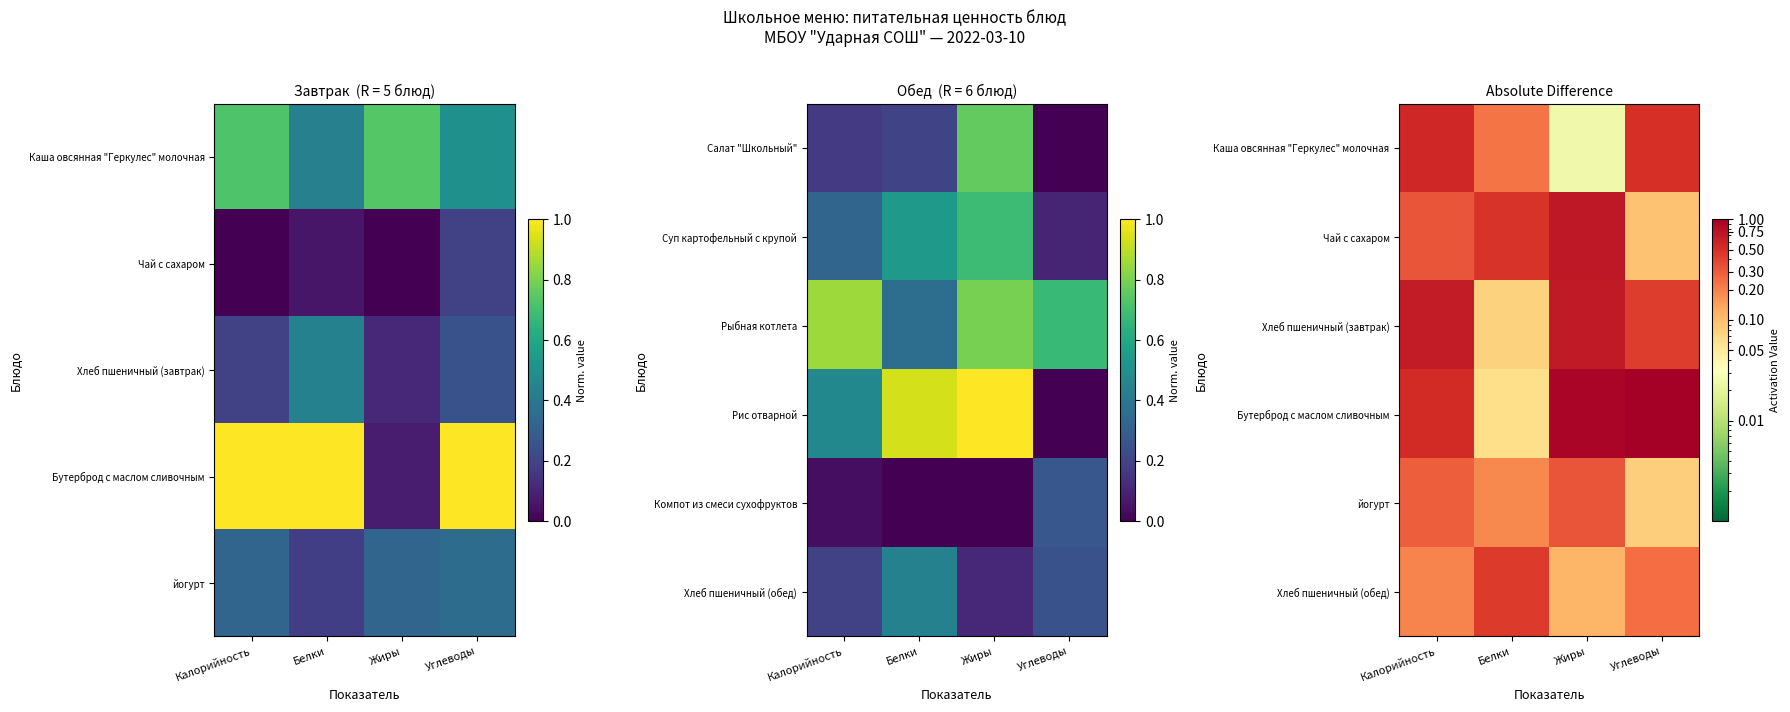

Rank the series at Жиры from lowest to highest value.

Каша овсянная "Геркулес" молочная, Хлеб пшеничный (обед), йогурт, Хлеб пшеничный (завтрак), Чай с сахаром, Бутерброд с маслом сливочным